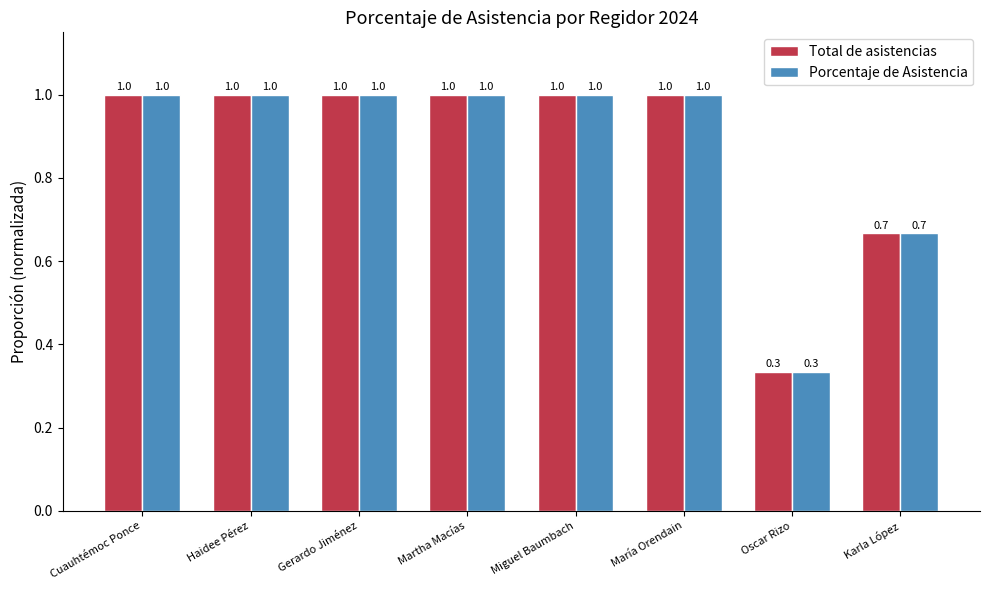

At which category does the chart reach its minimum across all series?

Oscar Rizo